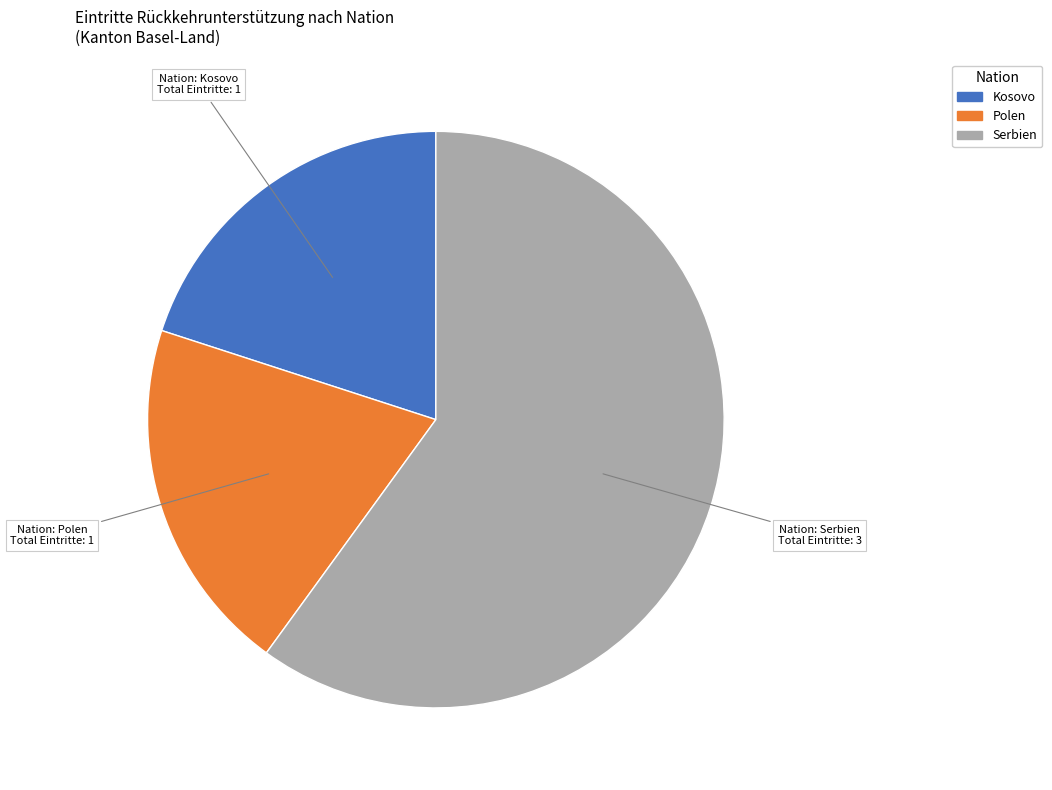

Does any single category account for the majority?

Yes